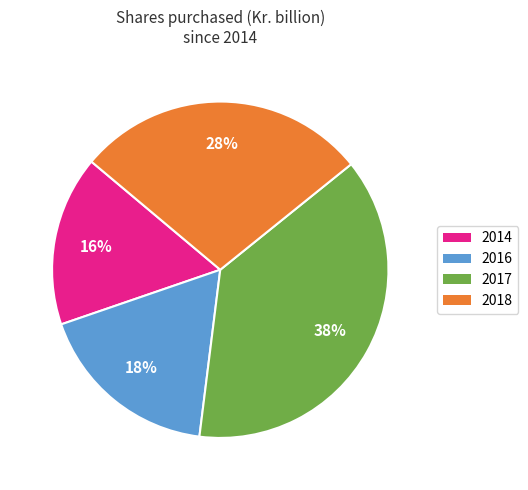

To the nearest percent, what is the average slice percentage?

25%